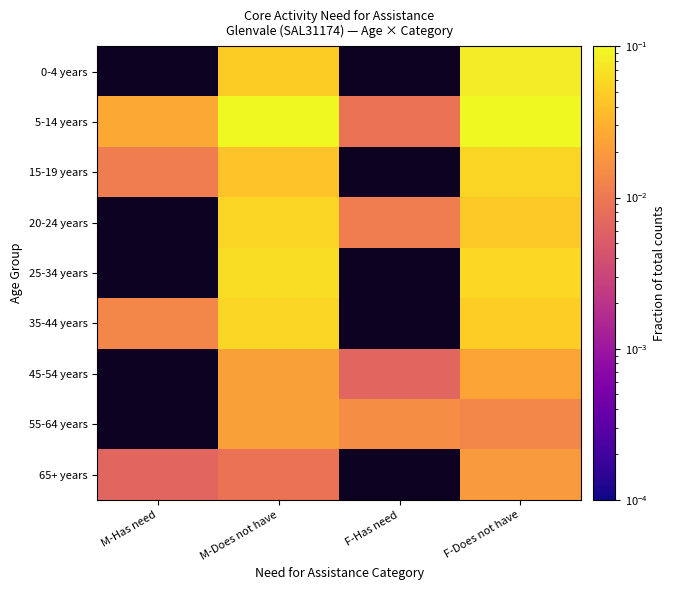

Which series has the largest total across all categories?

5-14 years